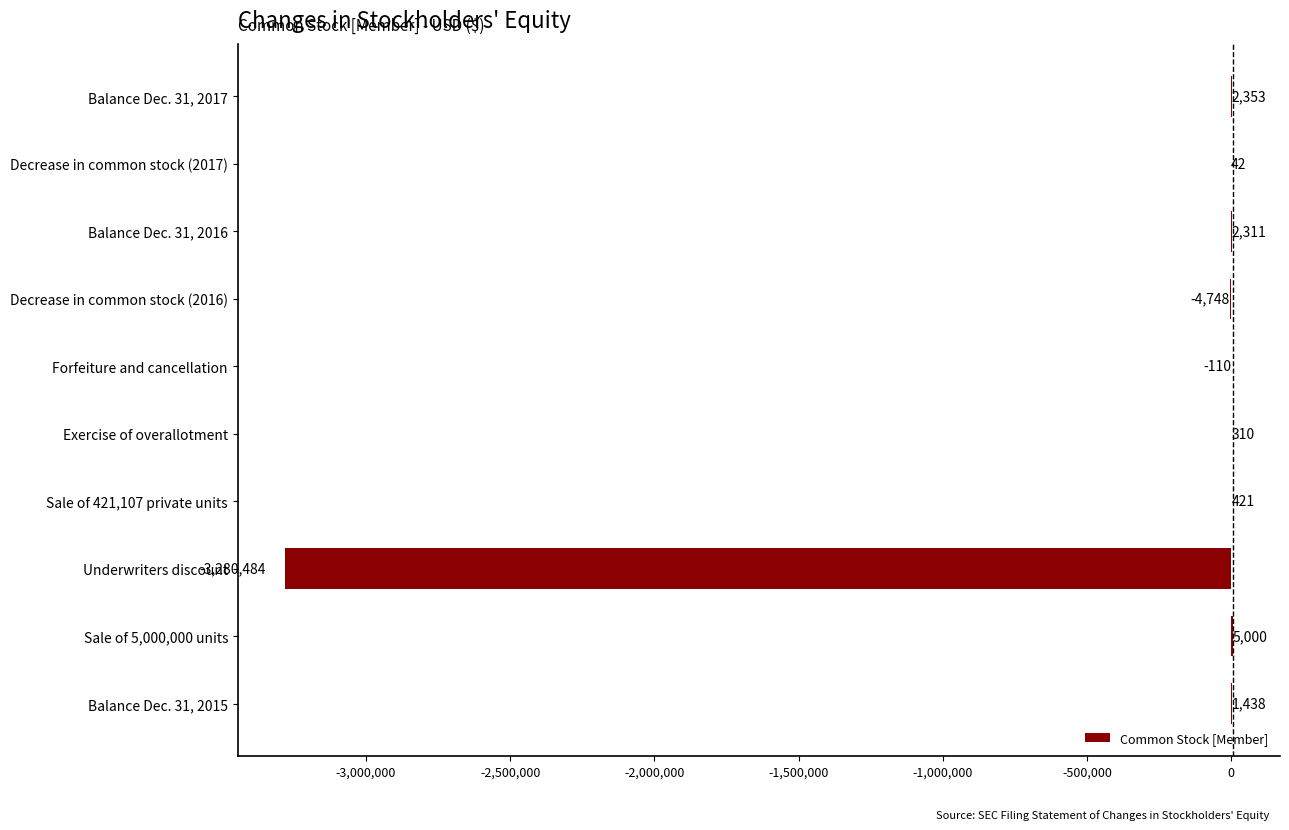

What is the sum of all values?

-3273467